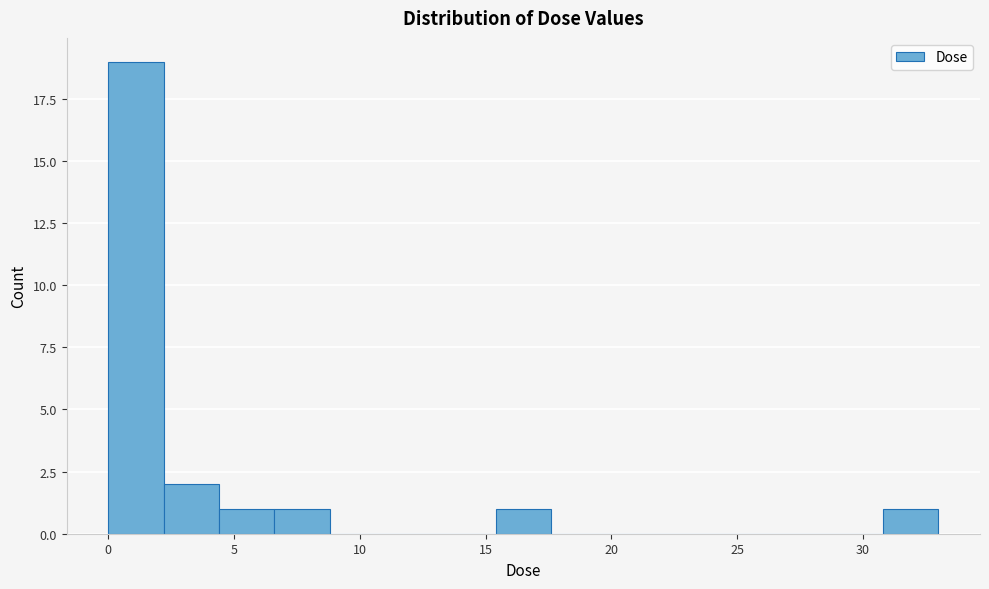

What is the height of the bar covering 4.5 to 6.5 on the x-axis? Neither the bar edges nor the heights are printed on the chart, so give them approximately, as read against the axes.

1